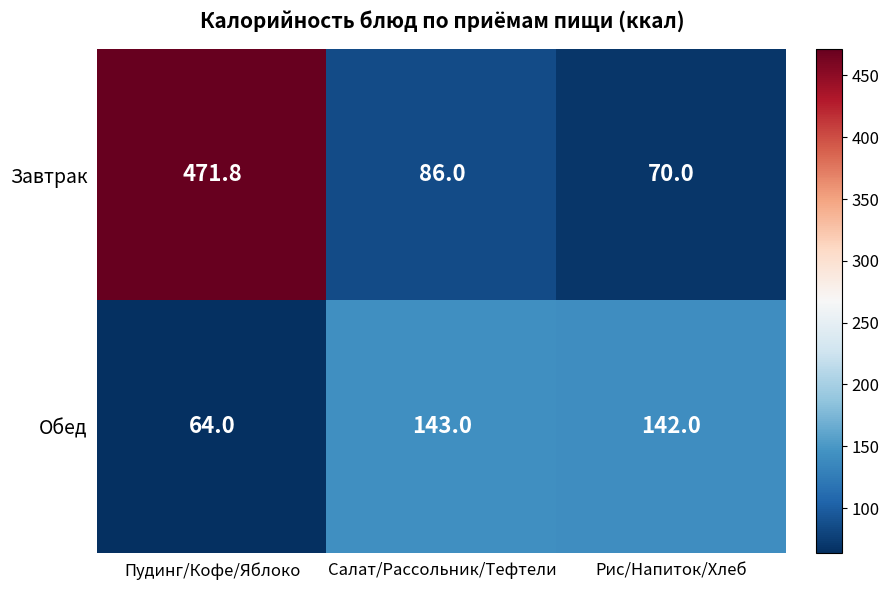

At Рис/Напиток/Хлеб, list the series in order from smallest to largest.

Завтрак, Обед